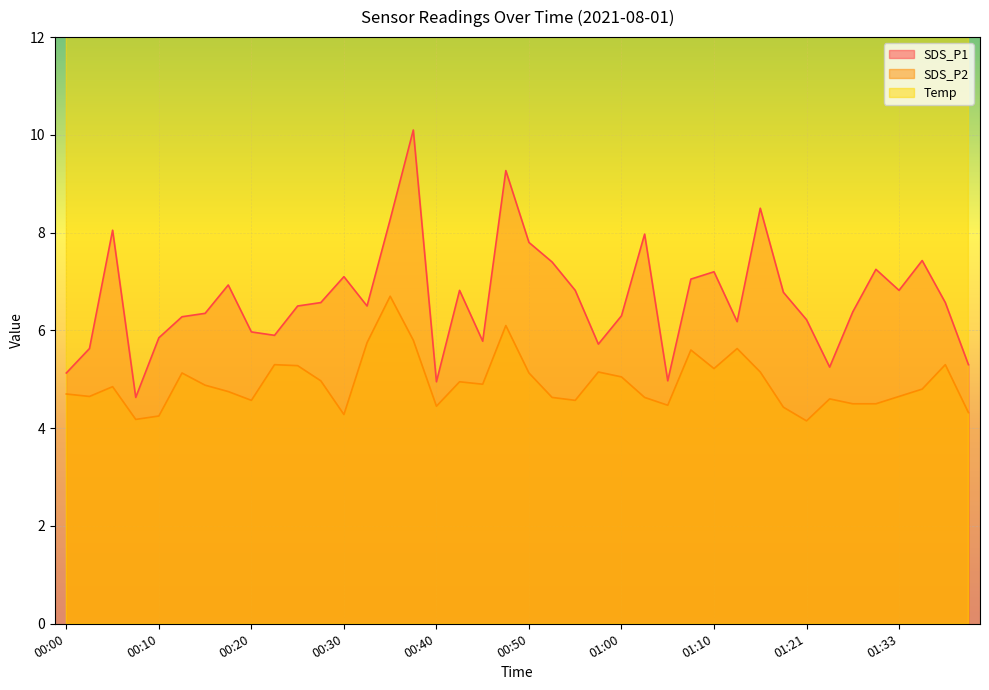

What is the minimum value shown in the chart?

4.2